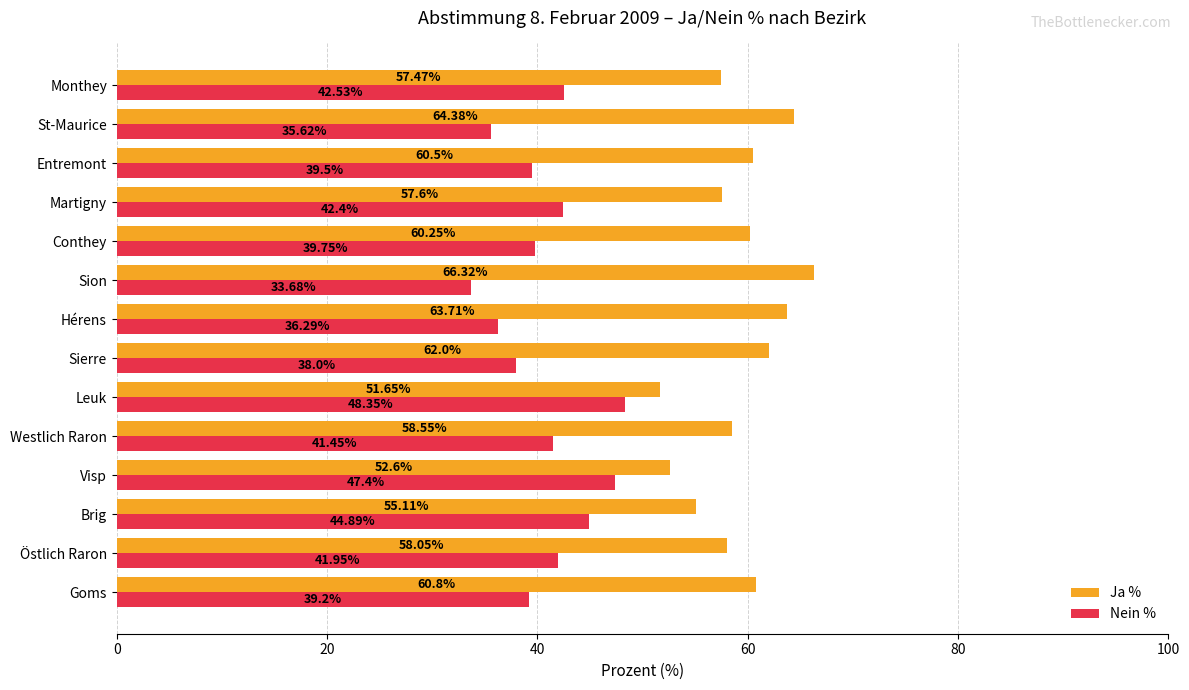

Rank the categories by Ja % value from lowest to highest.

Leuk, Visp, Brig, Monthey, Martigny, Östlich Raron, Westlich Raron, Conthey, Entremont, Goms, Sierre, Hérens, St-Maurice, Sion